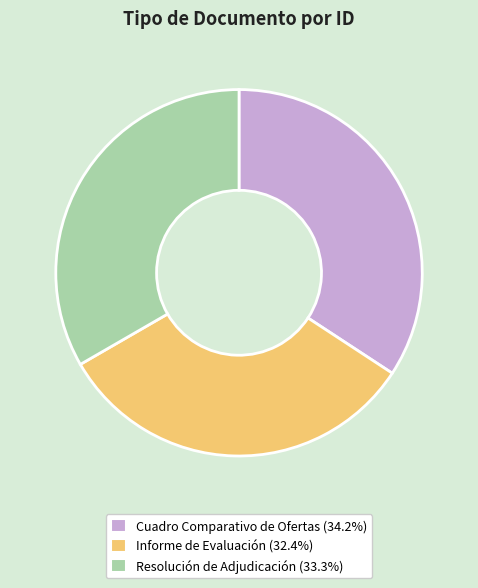

The Resolución de Adjudicación slice represents 33% of the pie. True or false?

True